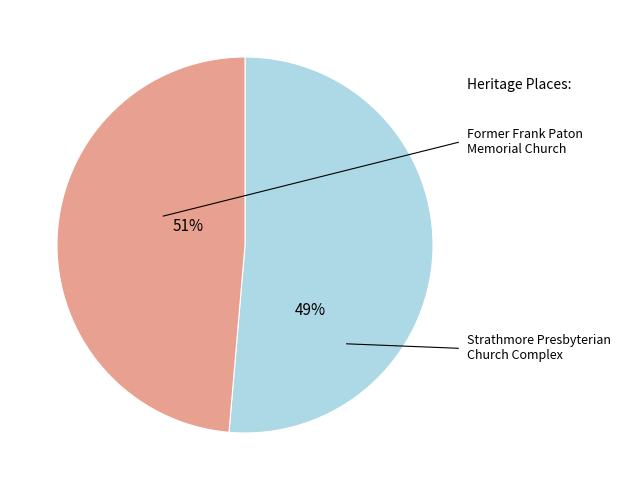

To the nearest percent, what portion does Strathmore Presbyterian Church Complex represent?

49%